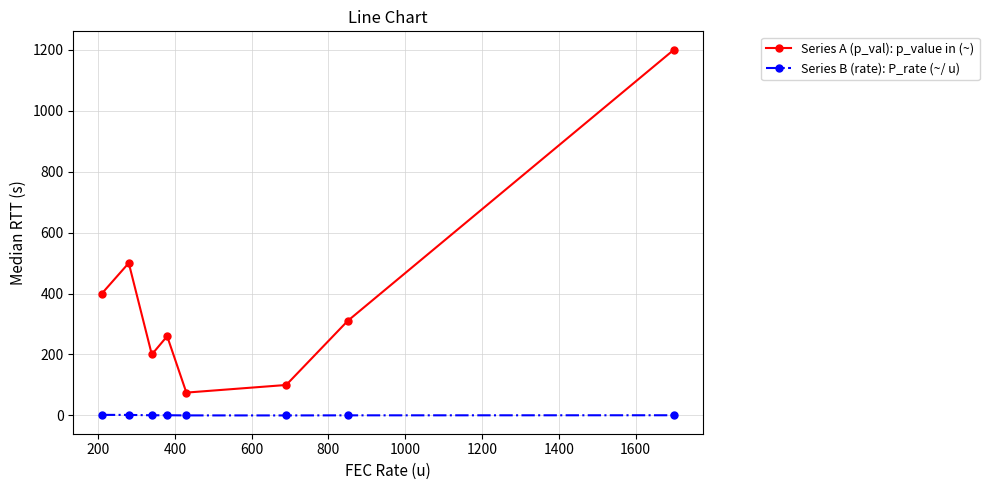

List the series in order of their peak value, highest first.

Series A (p_val): p_value in (~), Series B (rate): P_rate (~/ u)